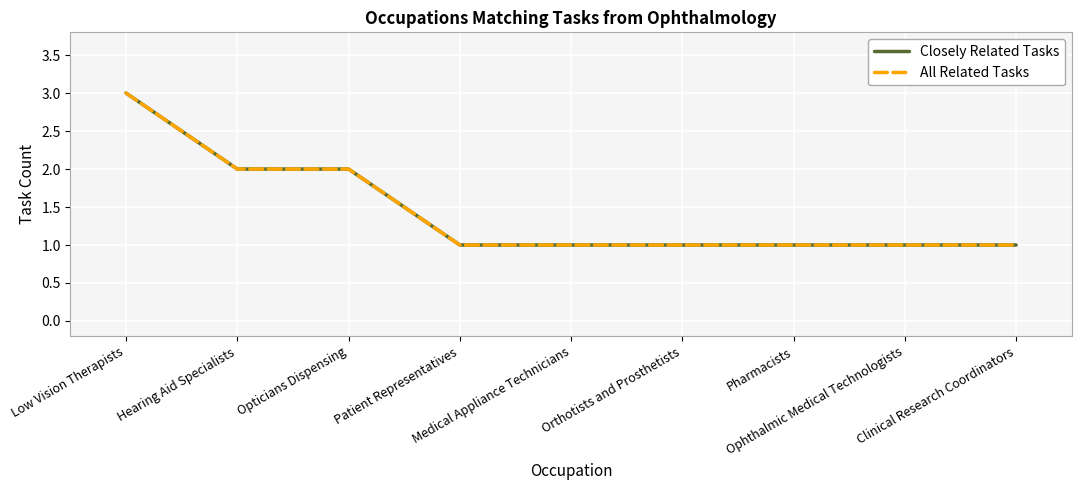

Does the chart display data point markers on the line(s)?

No